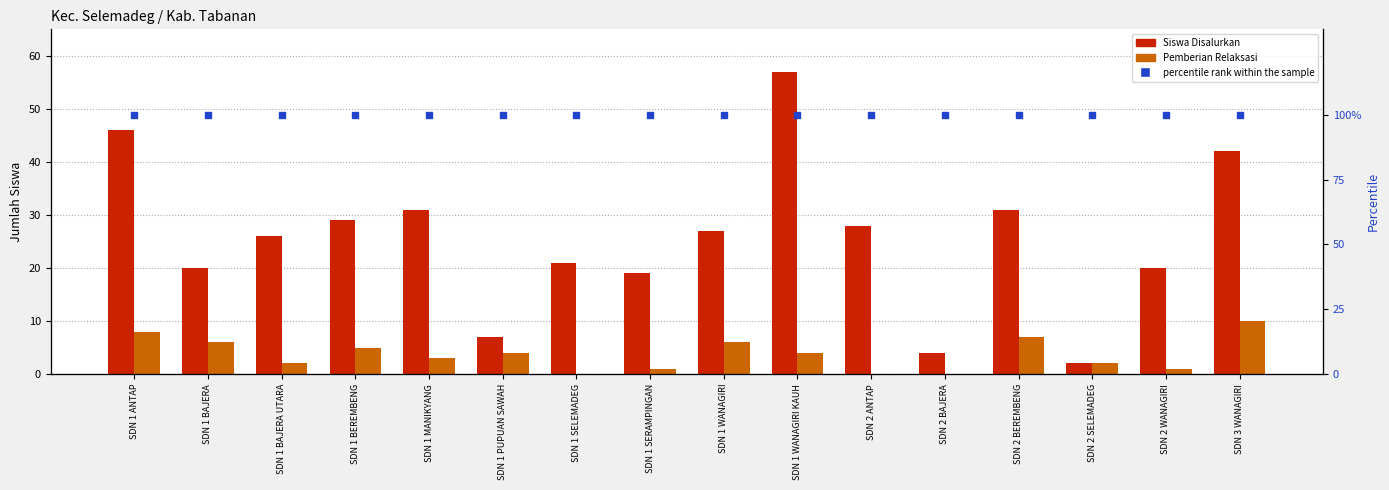

What are all the series names shown in the legend?

Siswa Disalurkan, Pemberian Relaksasi, percentile rank within the sample